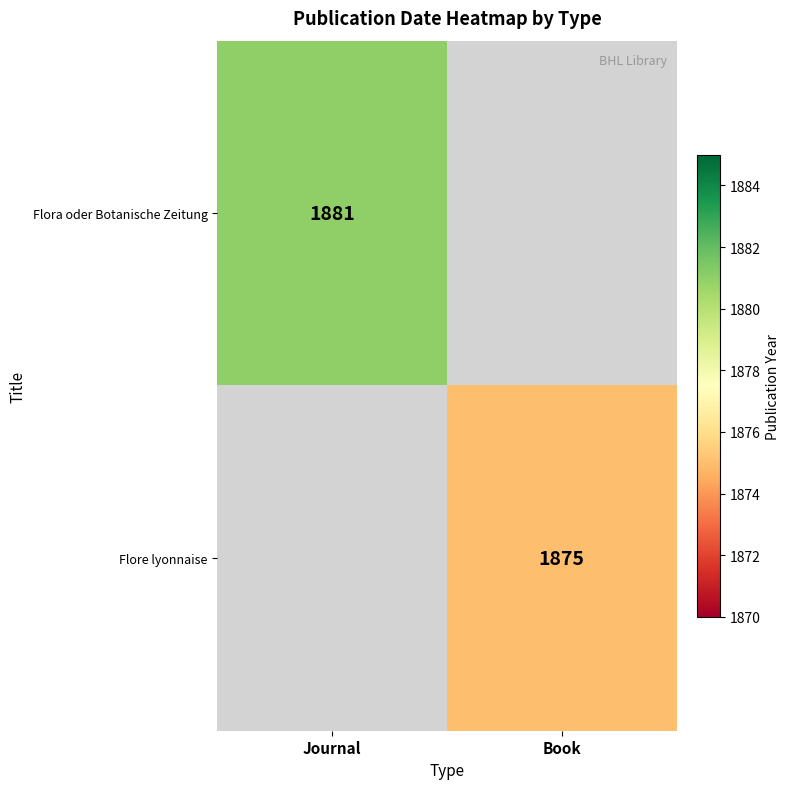

The Flore lyonnaise series shows 1875 at Book. True or false?

True